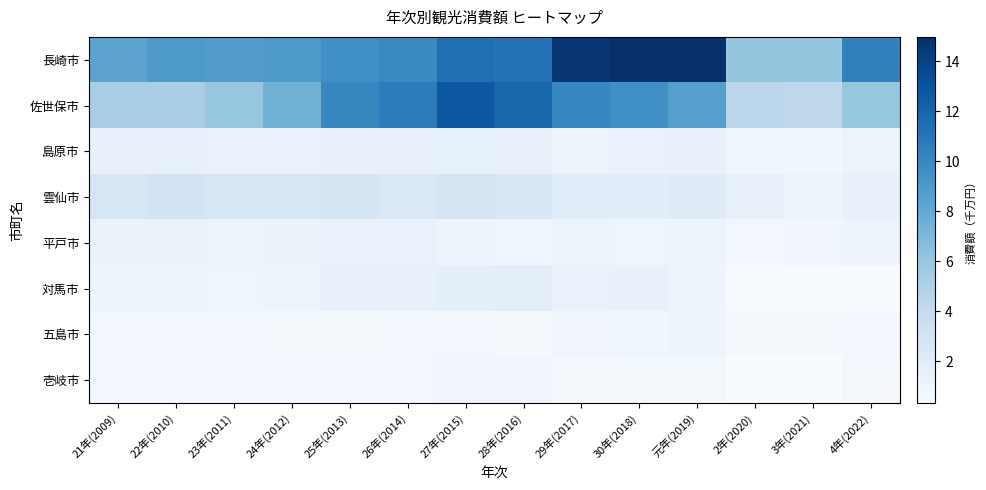

List the series in order of their peak value, lowest first.

壱岐市, 五島市, 平戸市, 島原市, 対馬市, 雲仙市, 佐世保市, 長崎市